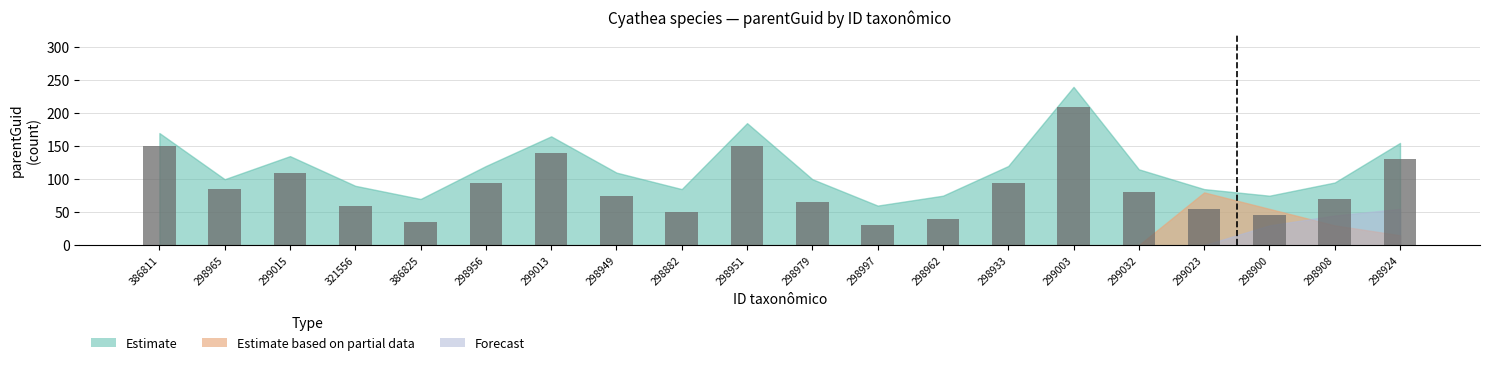

What is the maximum value shown in the chart?

210